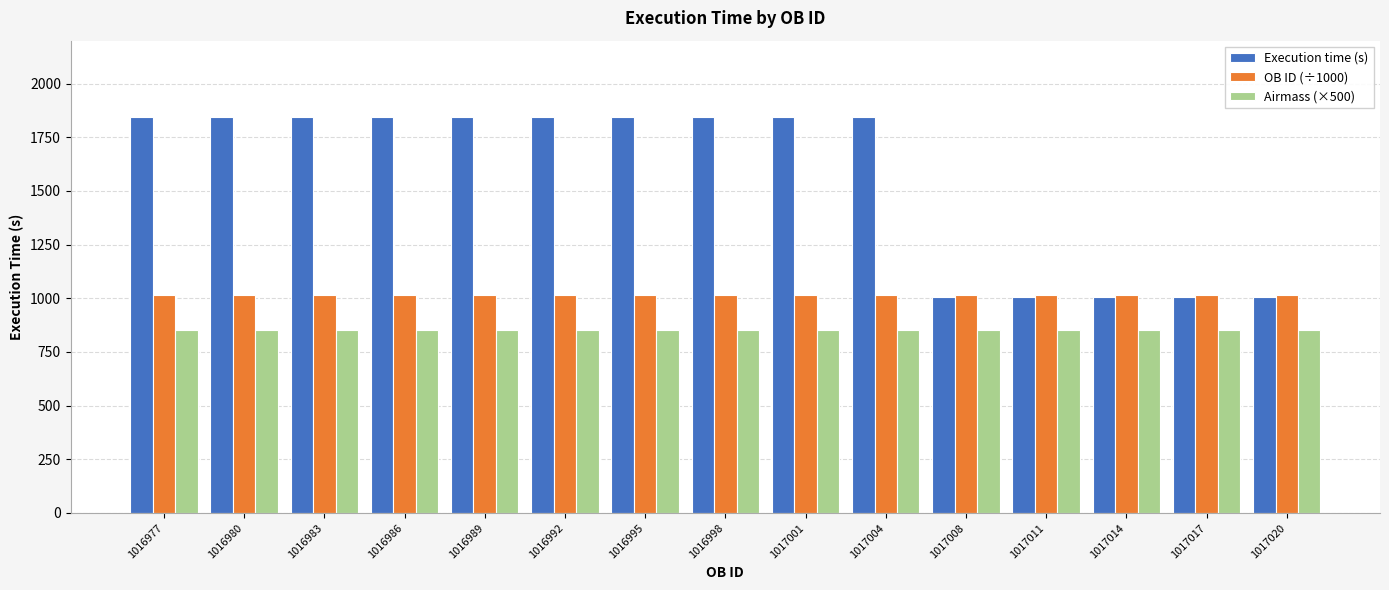

Reading left to right, list all the values displayed in this chart.

Execution time (s): 1845.0	1845.0	1845.0	1845.0	1845.0	1845.0	1845.0	1845.0	1845.0	1845.0	1005.0	1005.0	1005.0	1005.0	1005.0
OB ID (÷1000): 1017.0	1017.0	1017.0	1017.0	1017.0	1017.0	1017.0	1017.0	1017.0	1017.0	1017.0	1017.0	1017.0	1017.0	1017.0
Airmass (×500): 850.0	850.0	850.0	850.0	850.0	850.0	850.0	850.0	850.0	850.0	850.0	850.0	850.0	850.0	850.0